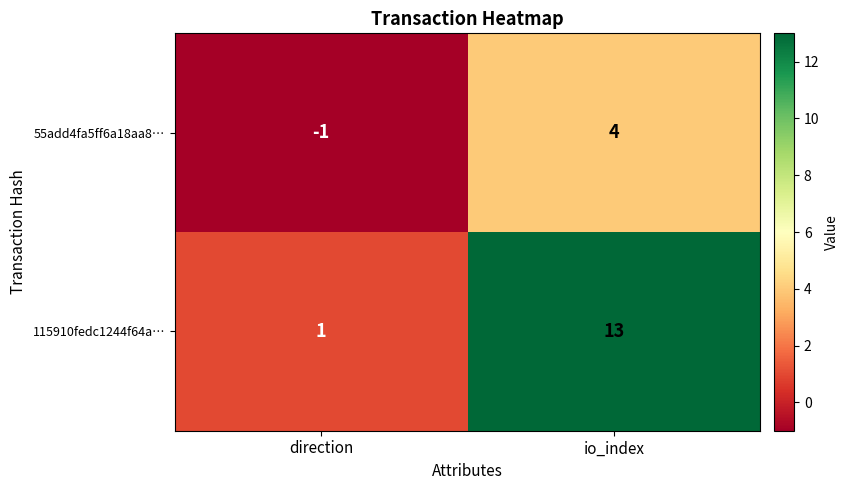

Reading left to right, transcribe all the data shown in this chart.

55add4fa5ff6a18aa8…: -1	4
115910fedc1244f64a…: 1	13